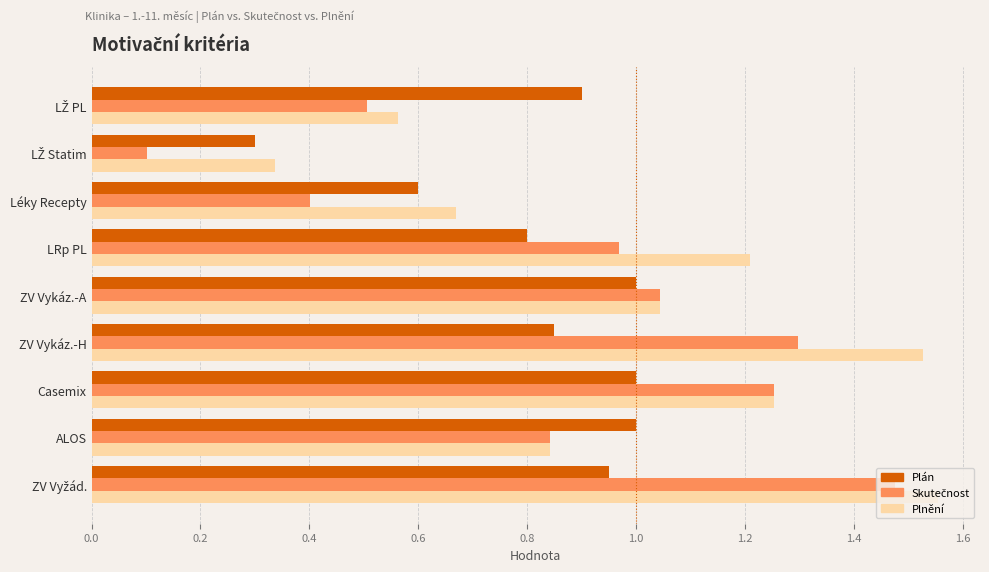

The Plán series shows 1.4 at LRp PL. True or false?

False